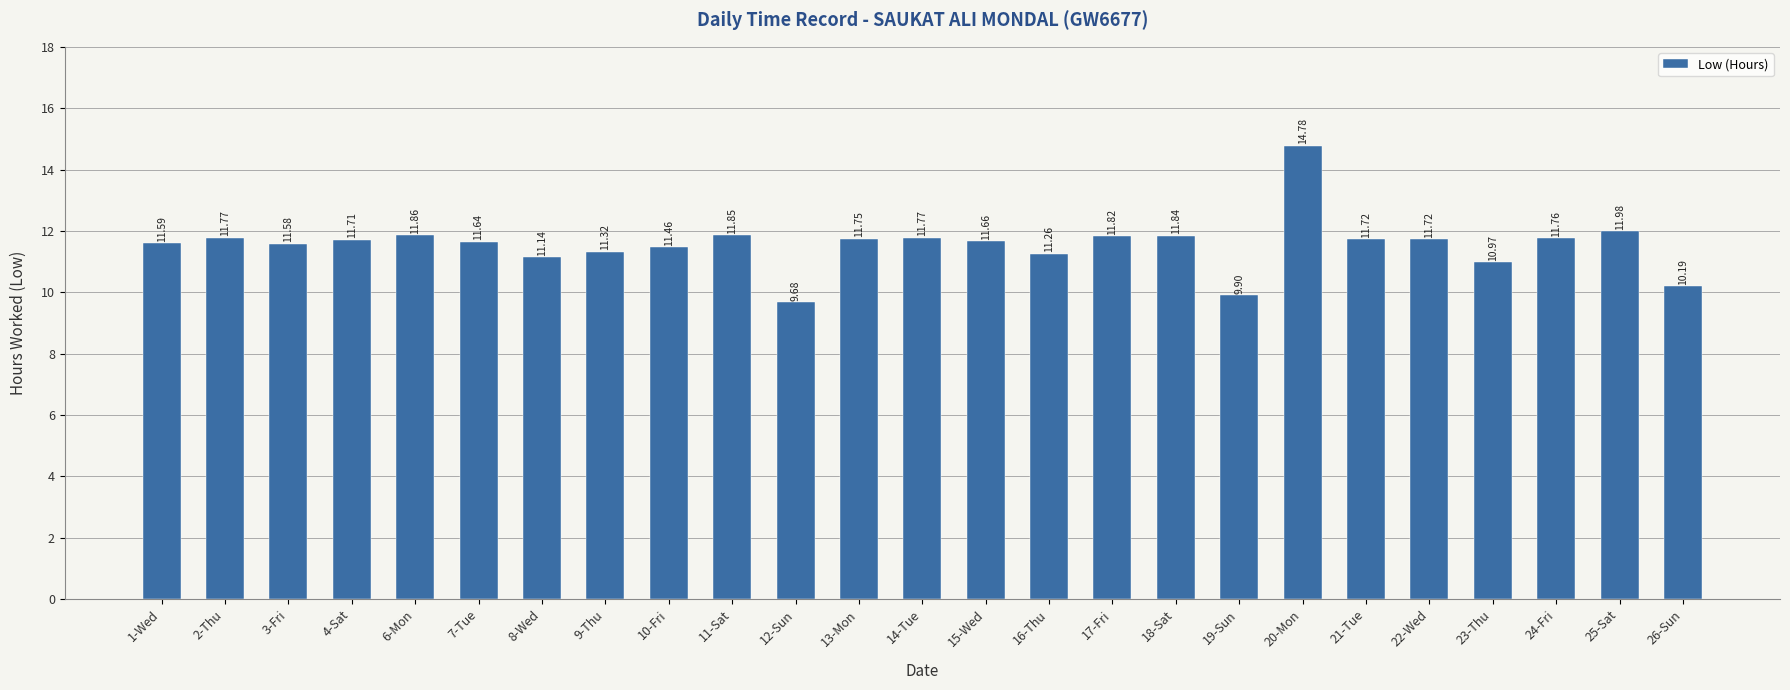

What is the difference between the maximum and minimum values?

5.1